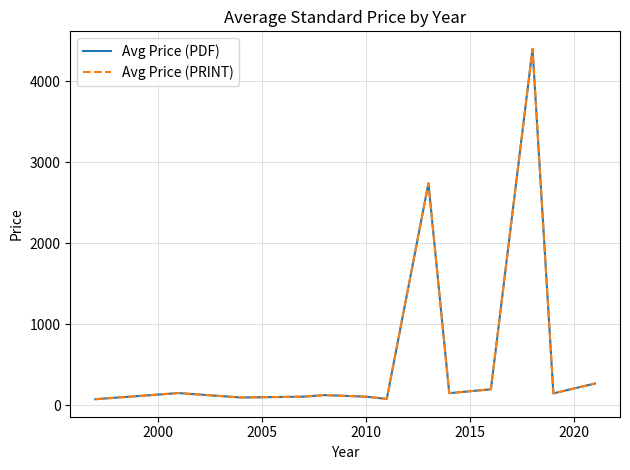

Does the chart have visible grid lines?

Yes